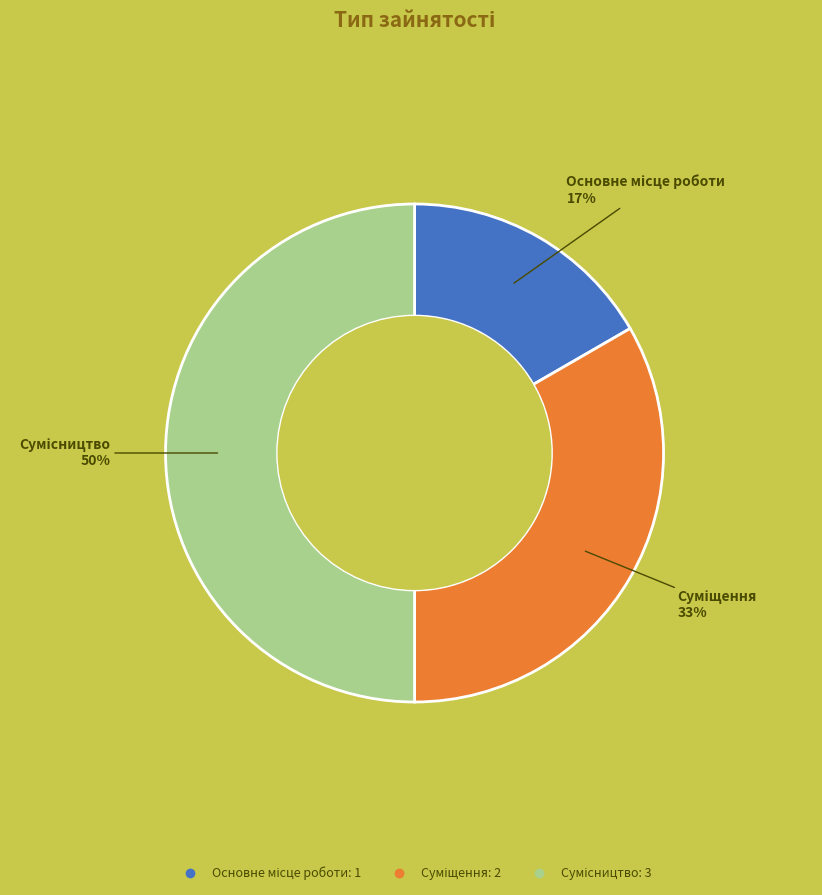

To the nearest percent, what is the difference between the largest and smallest slice percentages?

33%